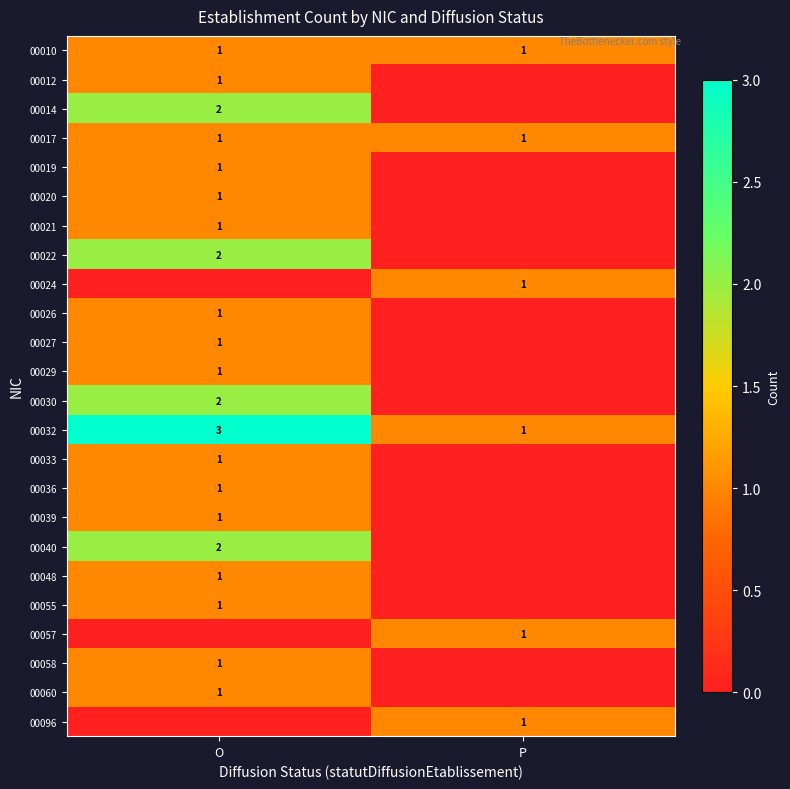

The 00048 series shows 0 at O. True or false?

False